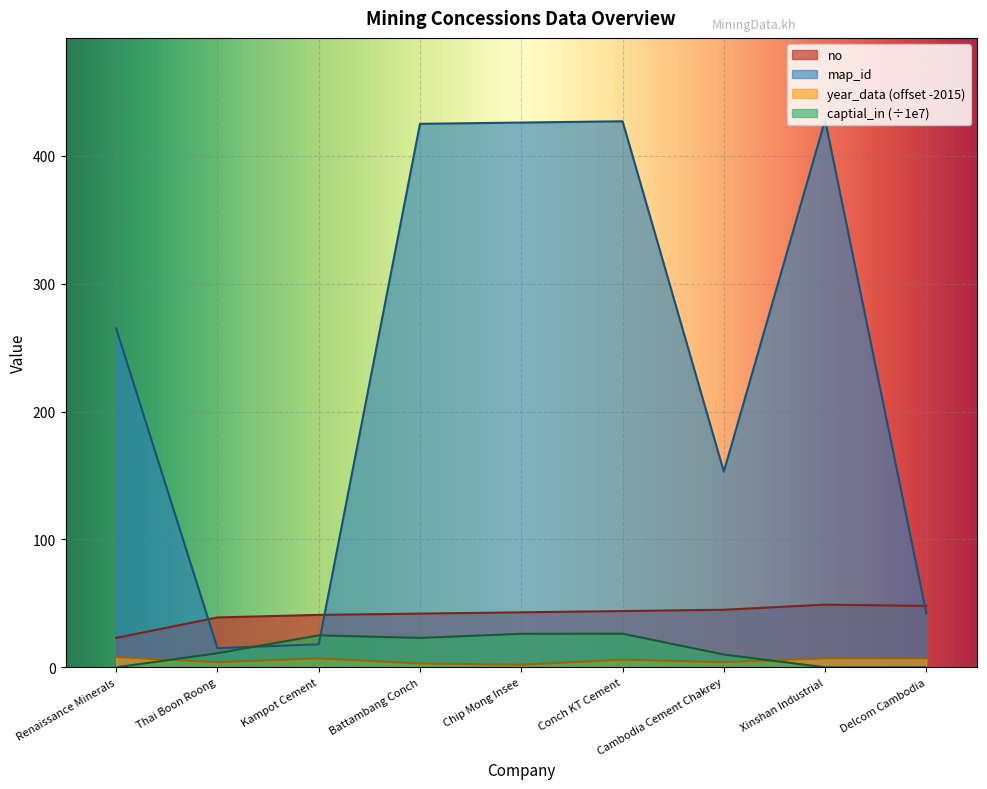

Where is captial_in nearest to the value 13?

Thai Boon Roong